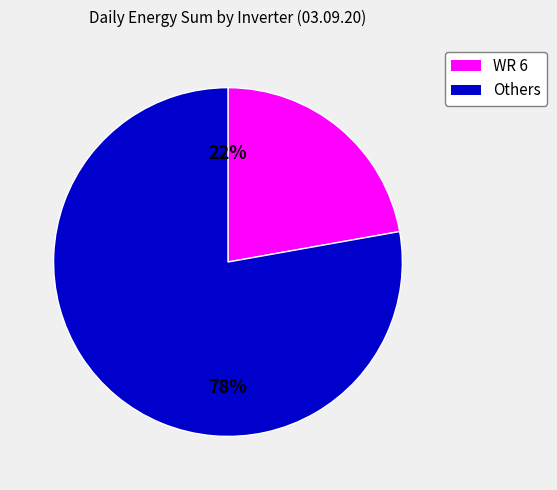

How many segments does this pie chart have?

2